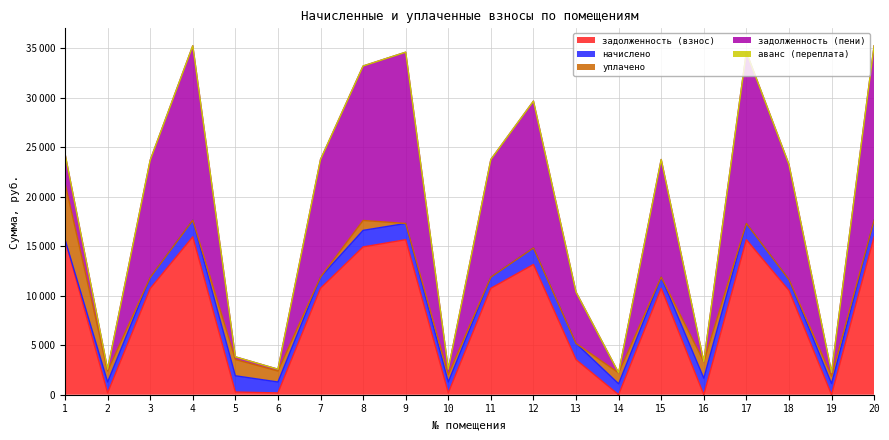

How many lines are shown in the chart?

5